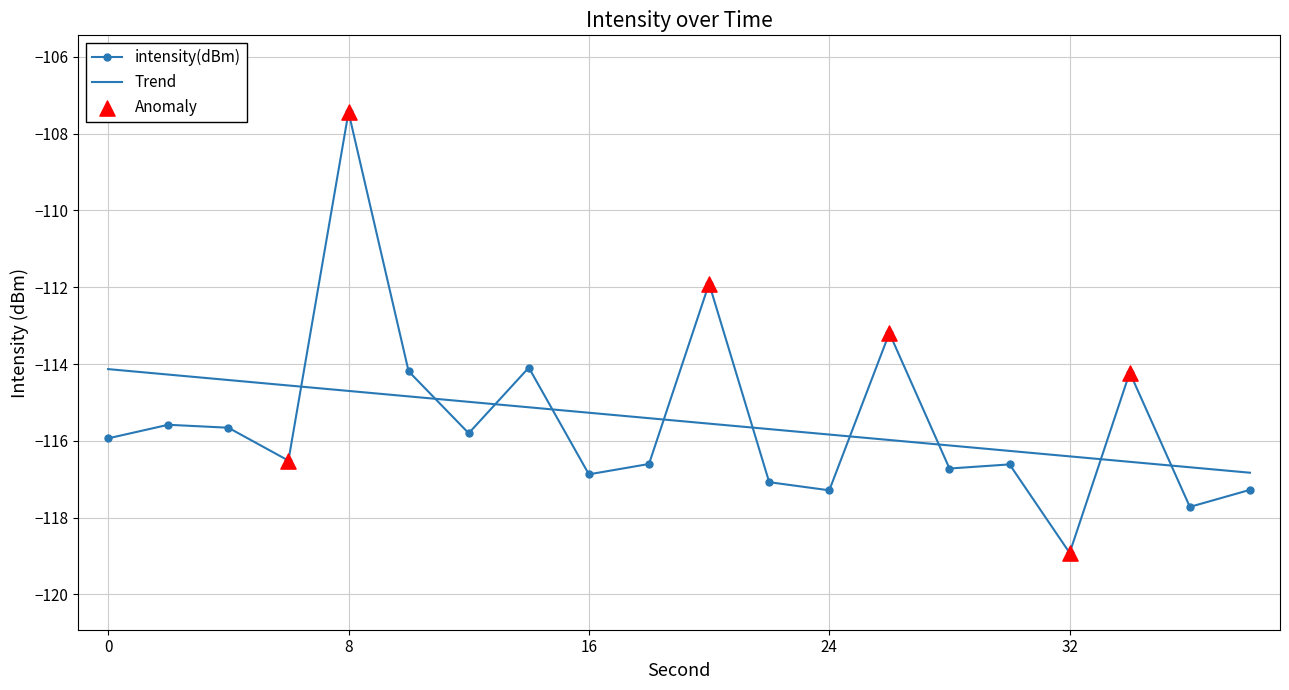

Which series has the largest range (max minus min)?

intensity(dBm)